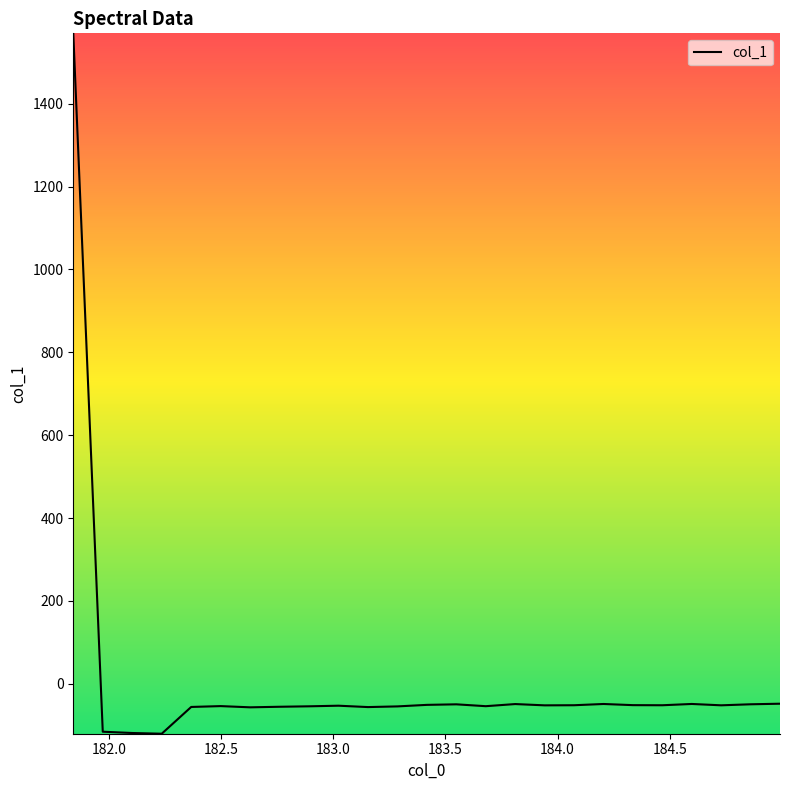

Does the chart have visible grid lines?

No